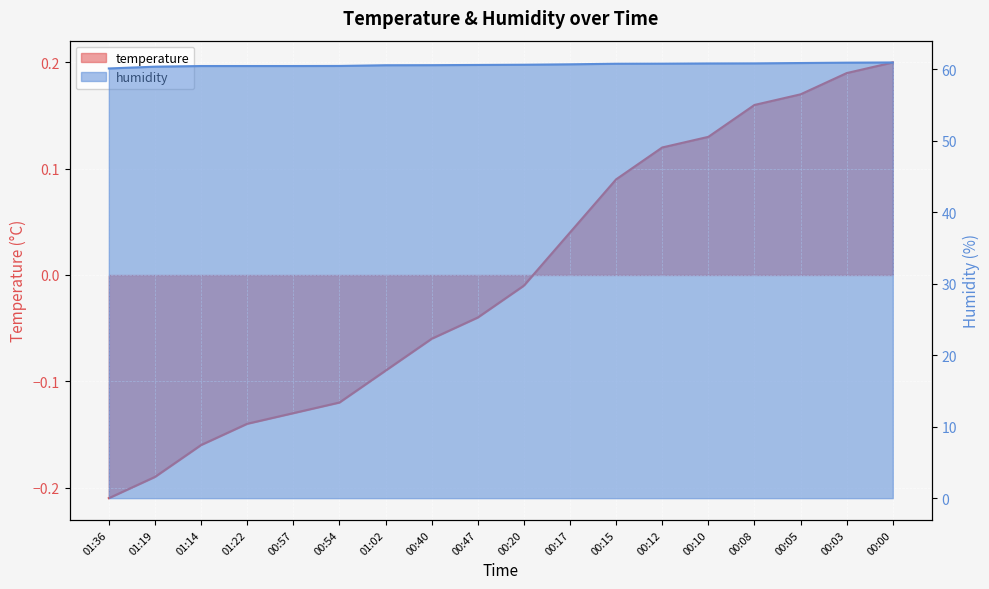

How many values in the temperature series are below 0?

10